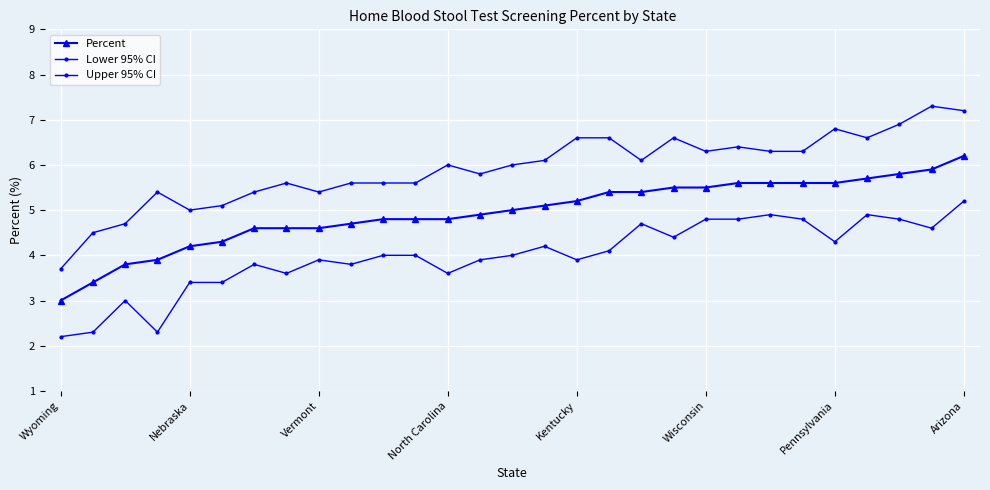

How many data points does each series have?

29